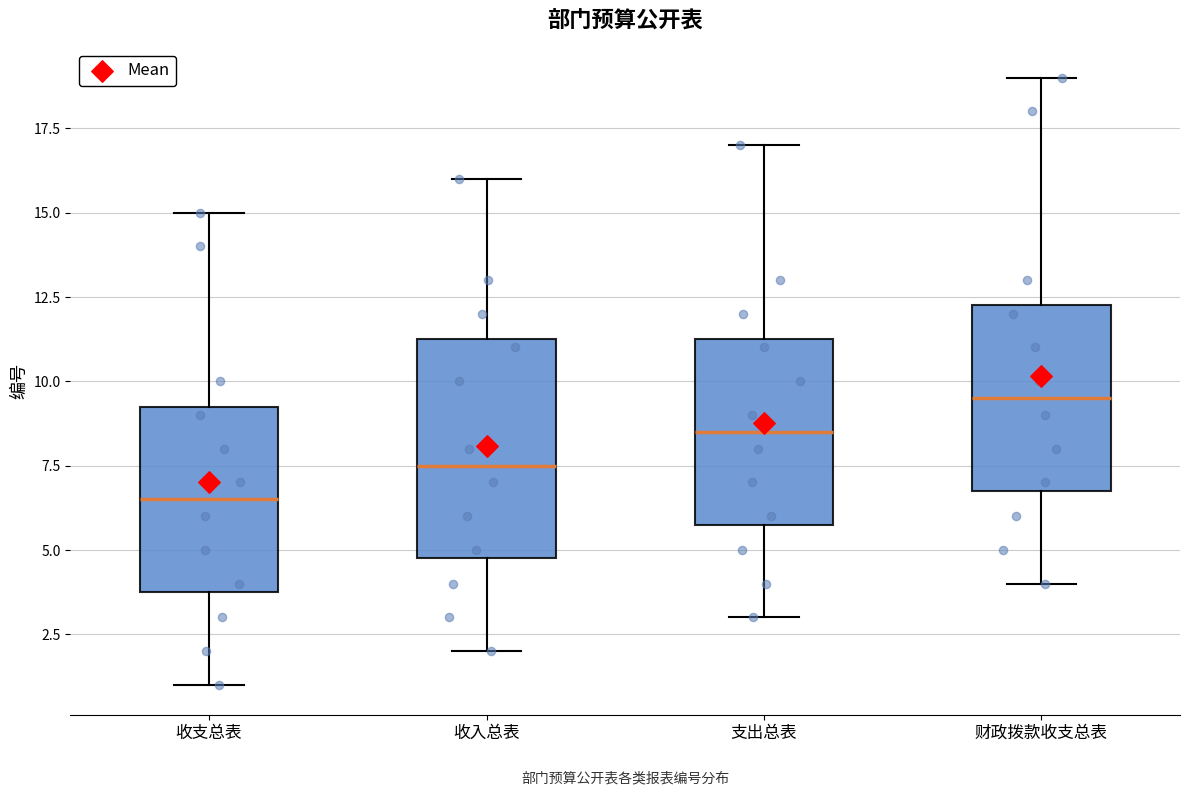

Which box's median line is the highest?

财政拨款收支总表